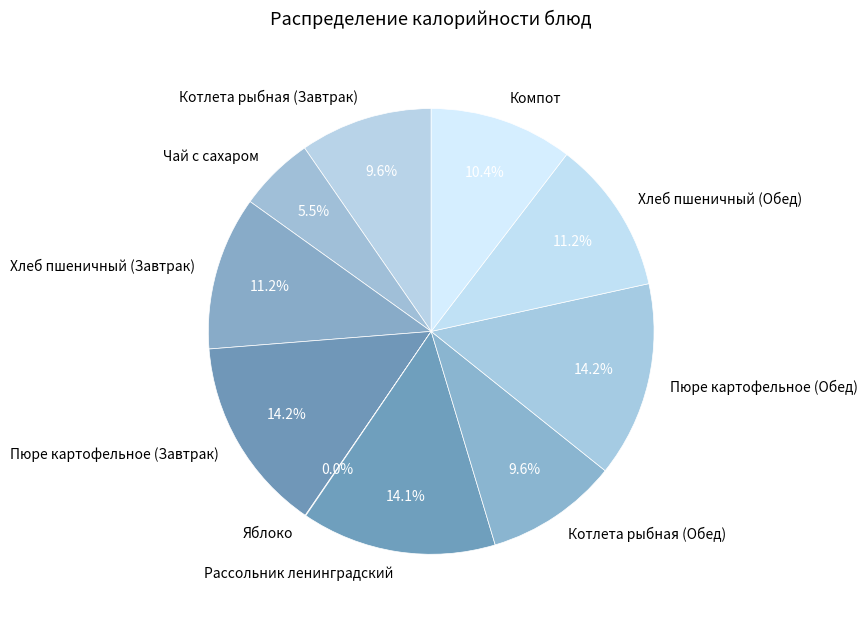

What percentage is NOT represented by Пюре картофельное (Завтрак)?

85.8%